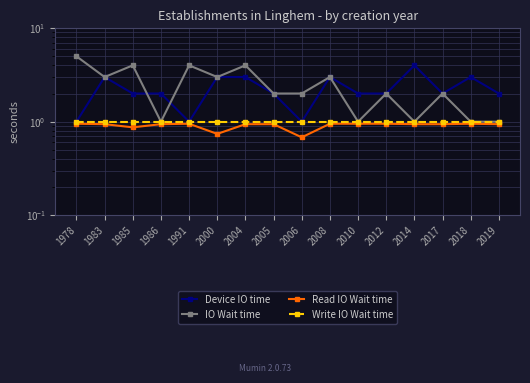

What is the value of the Write IO Wait time point at the 9th from the left?

1.0